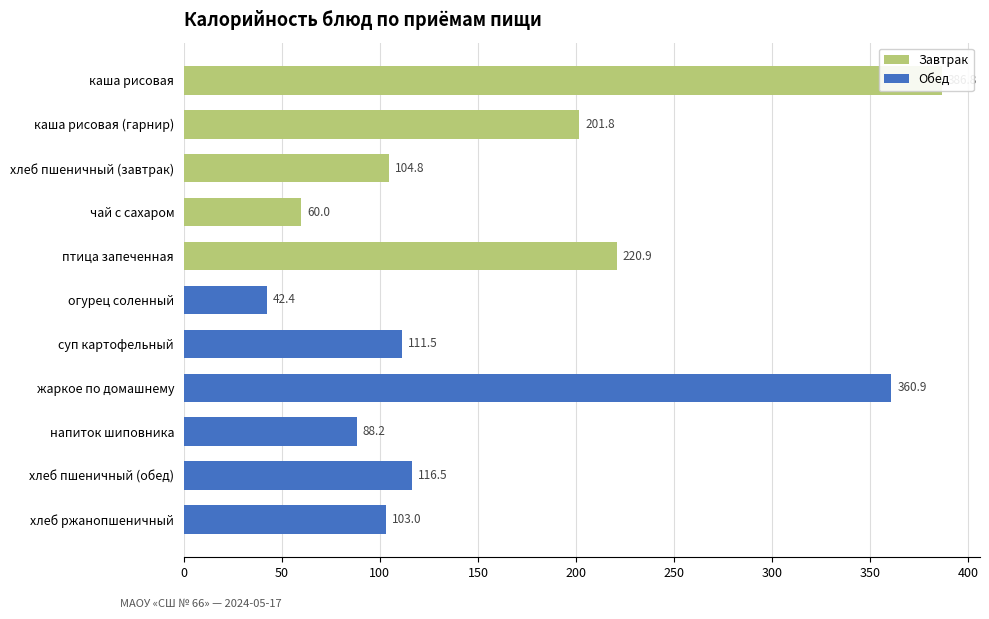

At which category does the chart reach its peak across all series?

каша рисовая